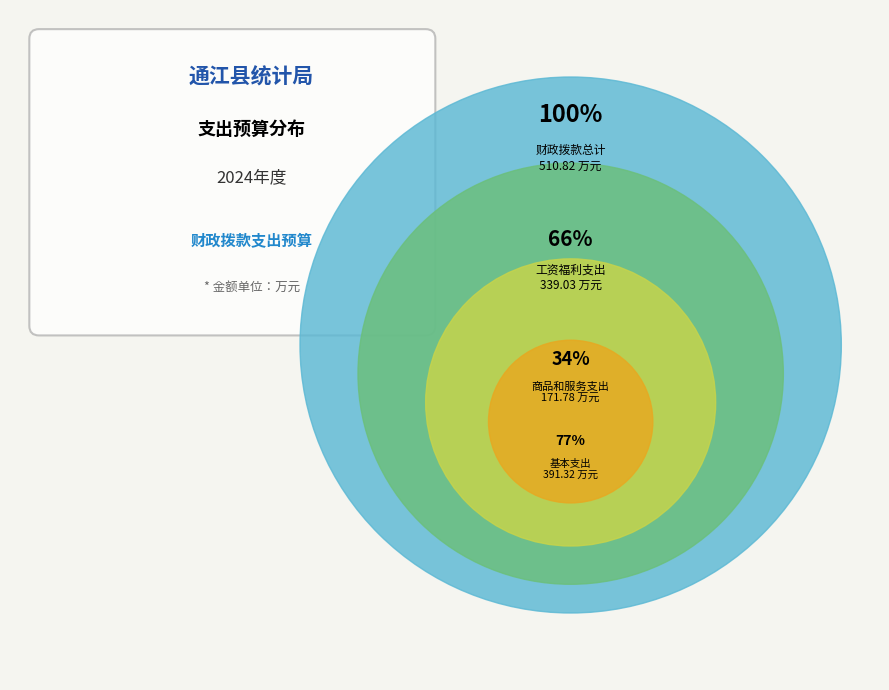

Does 商品和服务支出 represent more than half of the total?

No